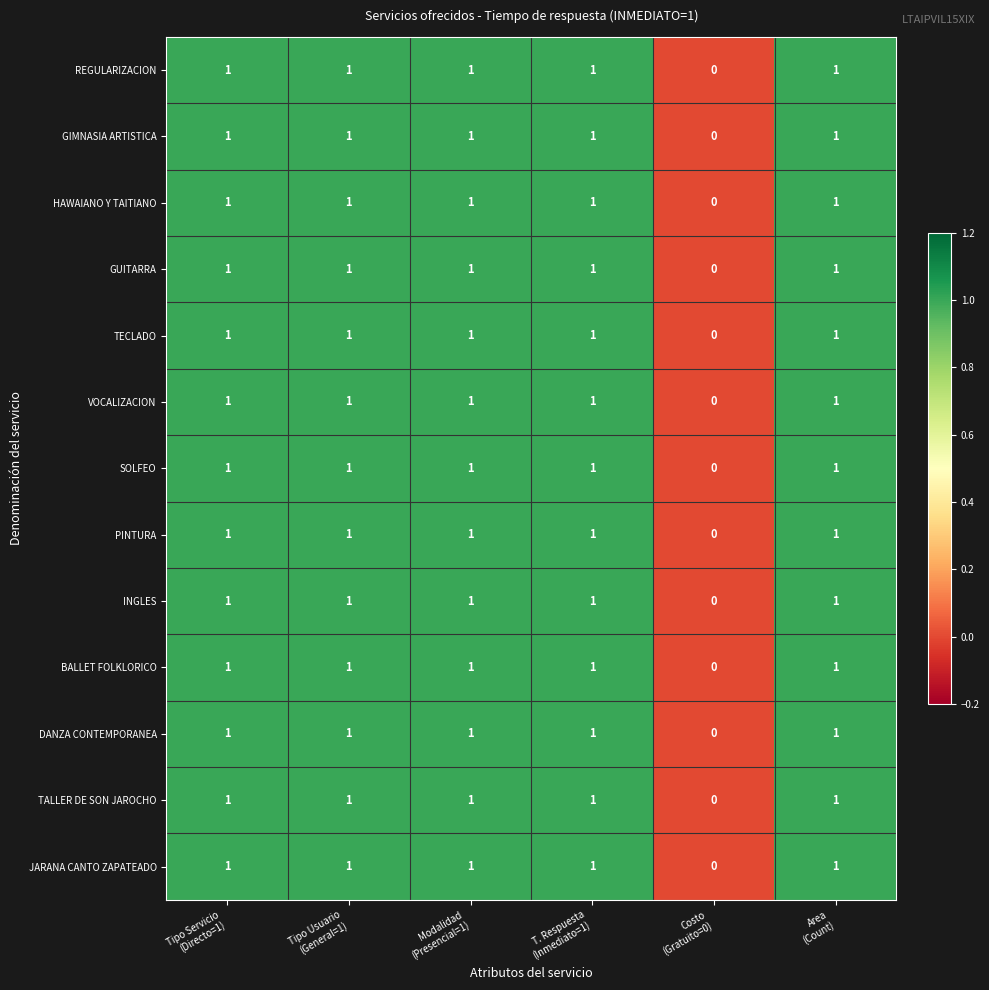

Count the number of categories in the chart.

6